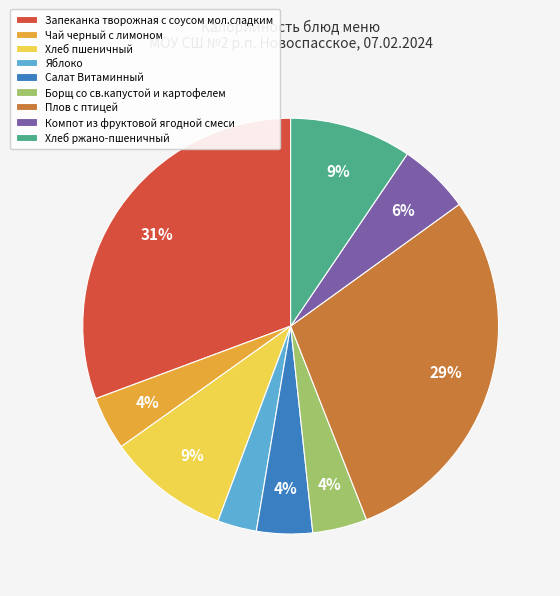

How many slices are in this pie chart?

9